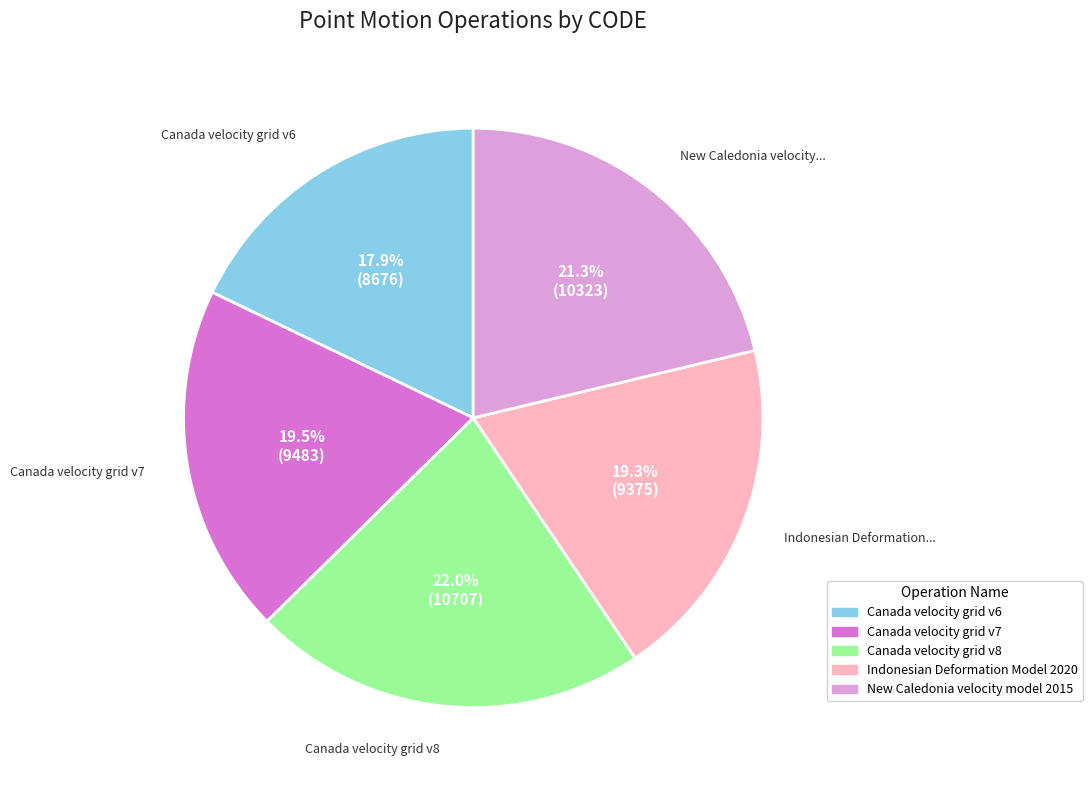

To the nearest percent, what percentage of the pie is Canada velocity grid v8?

22%